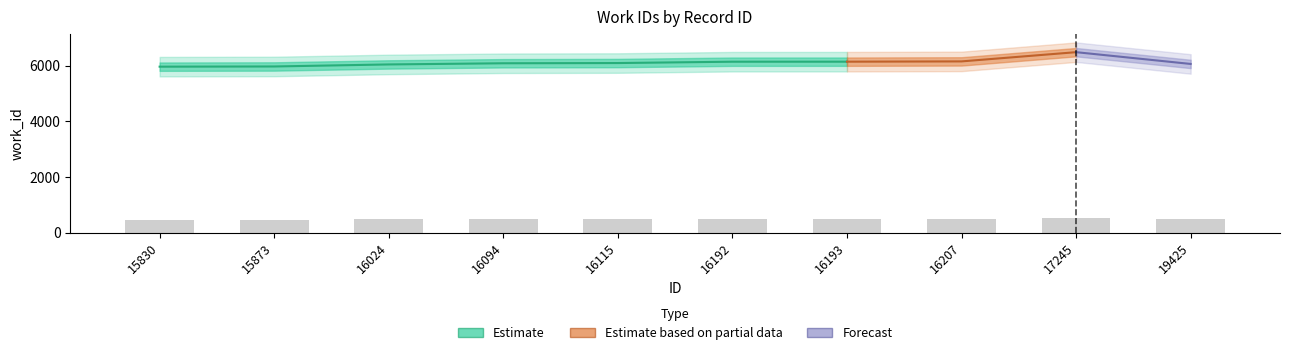

What is the difference between the maximum and minimum values?

41.6